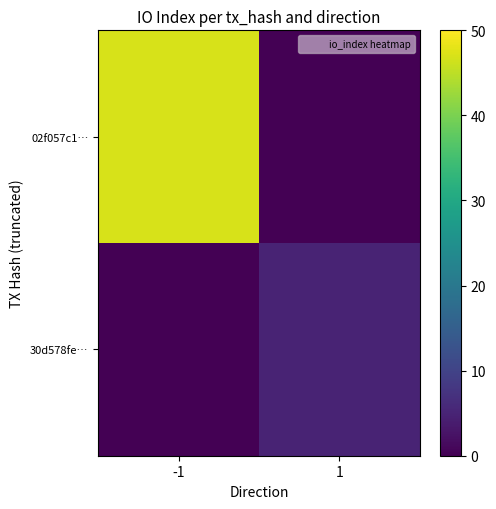

Reading left to right, list all the values displayed in this chart.

02f057c1…: -1=47	1=0
30d578fe…: -1=0	1=5